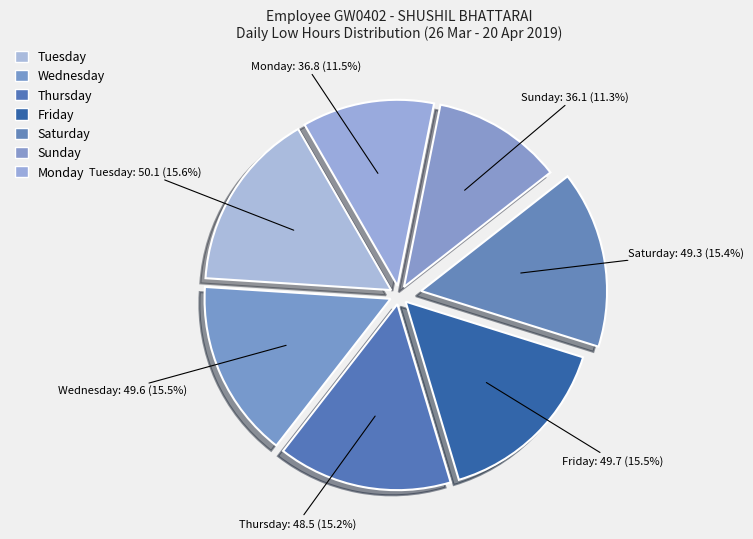

How many segments does this pie chart have?

7